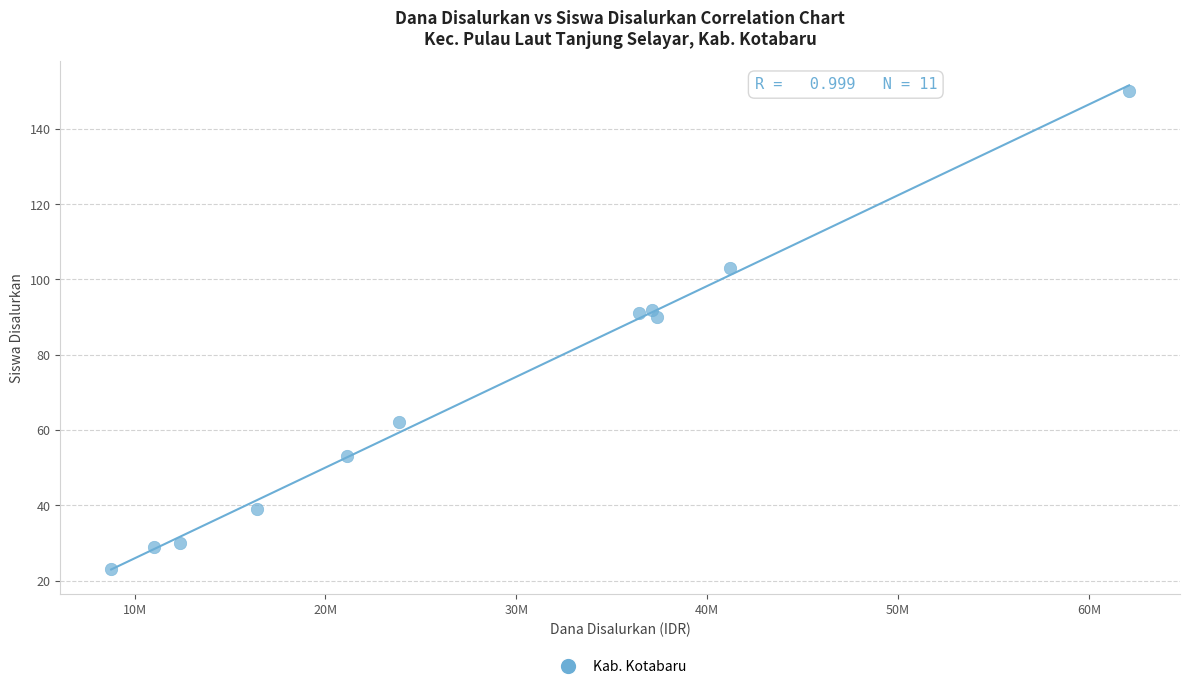

What is the range of X values (max minus min)?

53325000